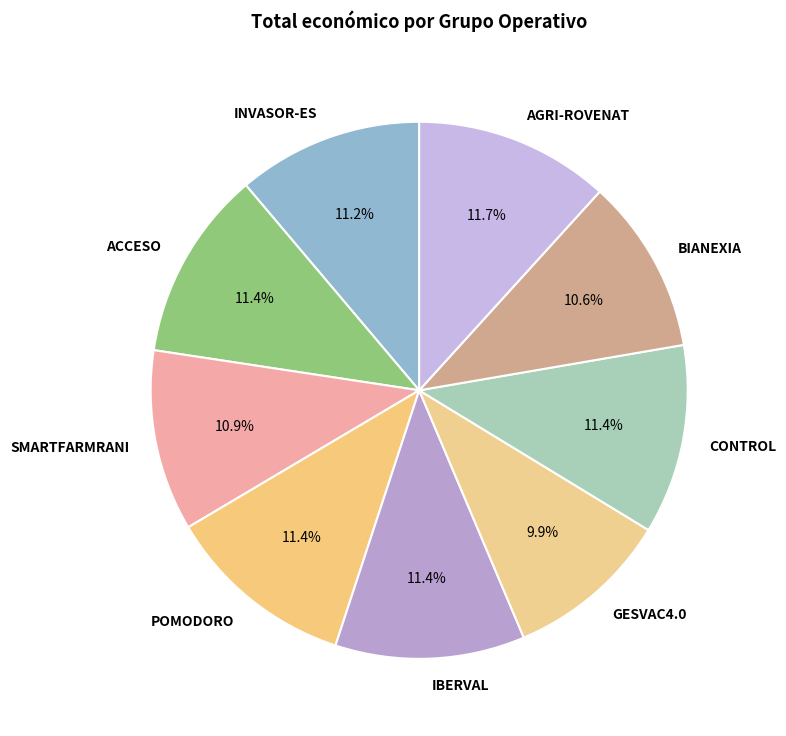

To the nearest percent, what is the combined percentage of ACCESO and GESVAC4.0?

21%